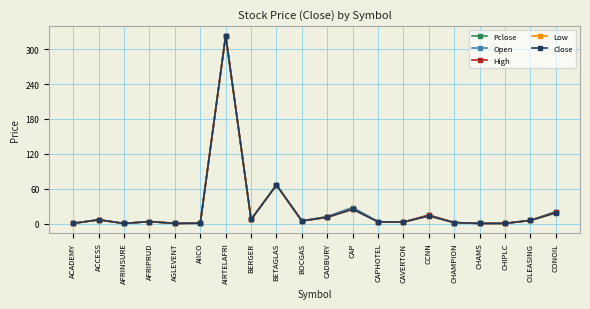

What position from the left is BERGER?

8